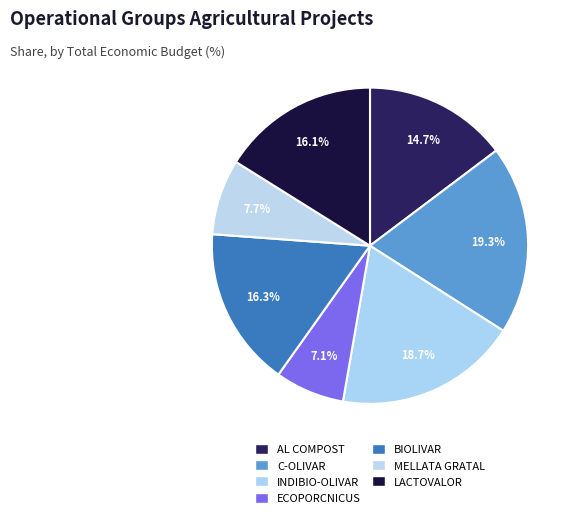

Count the number of slices in the pie.

7